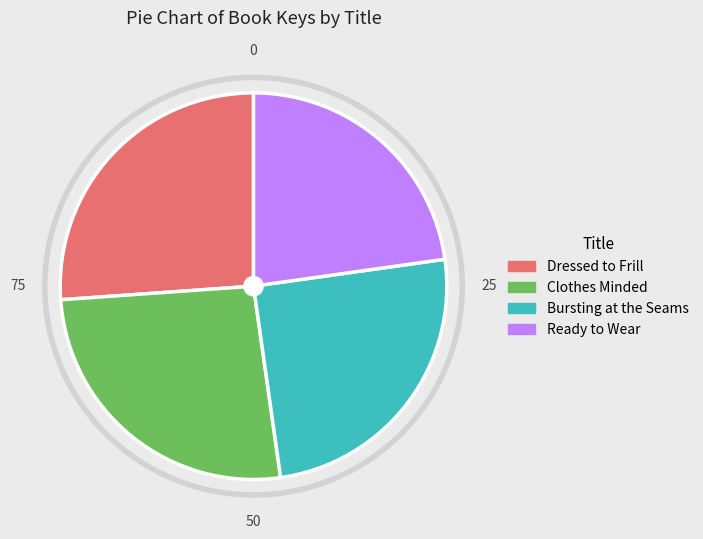

Count the number of slices in the pie.

4